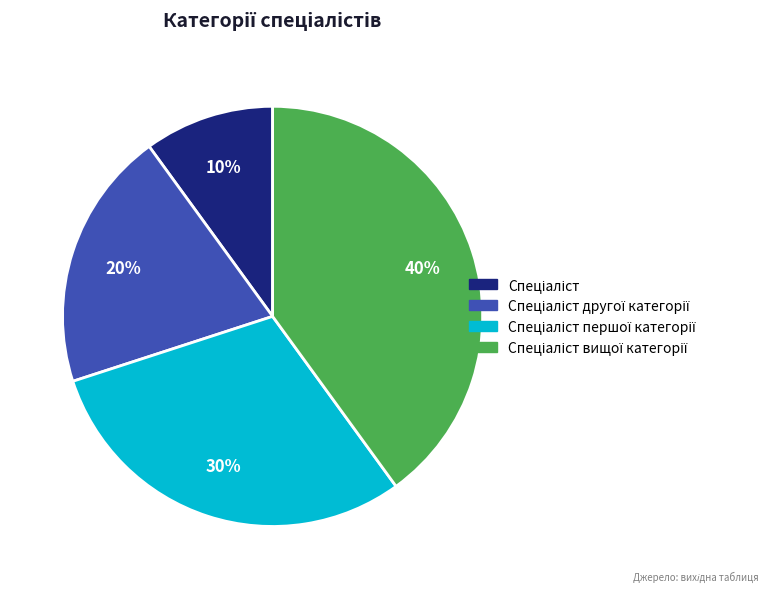

To the nearest percent, what is the difference between the largest and smallest slice percentages?

30%